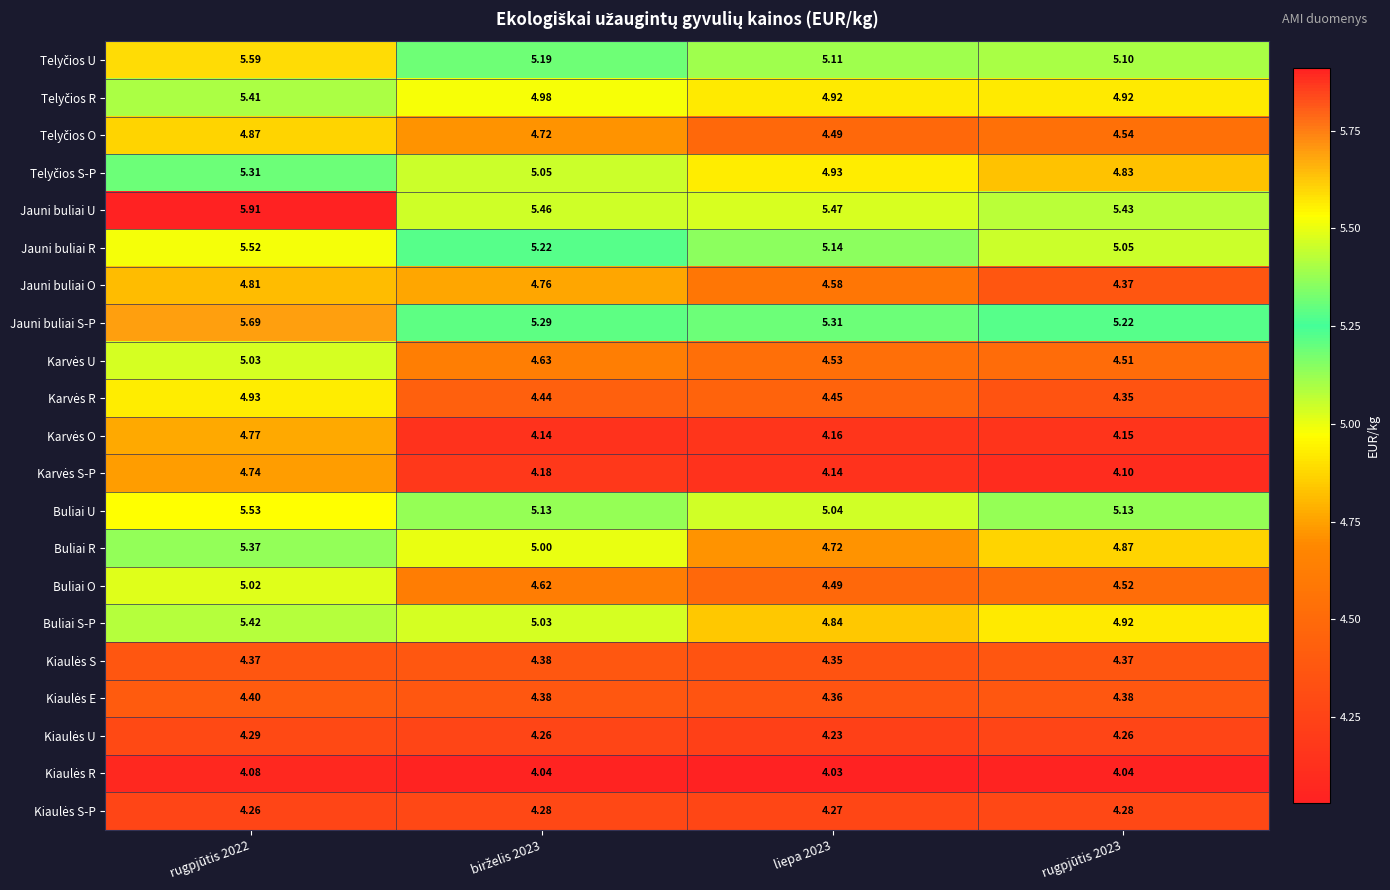

Which series has the largest range (max minus min)?

Buliai R